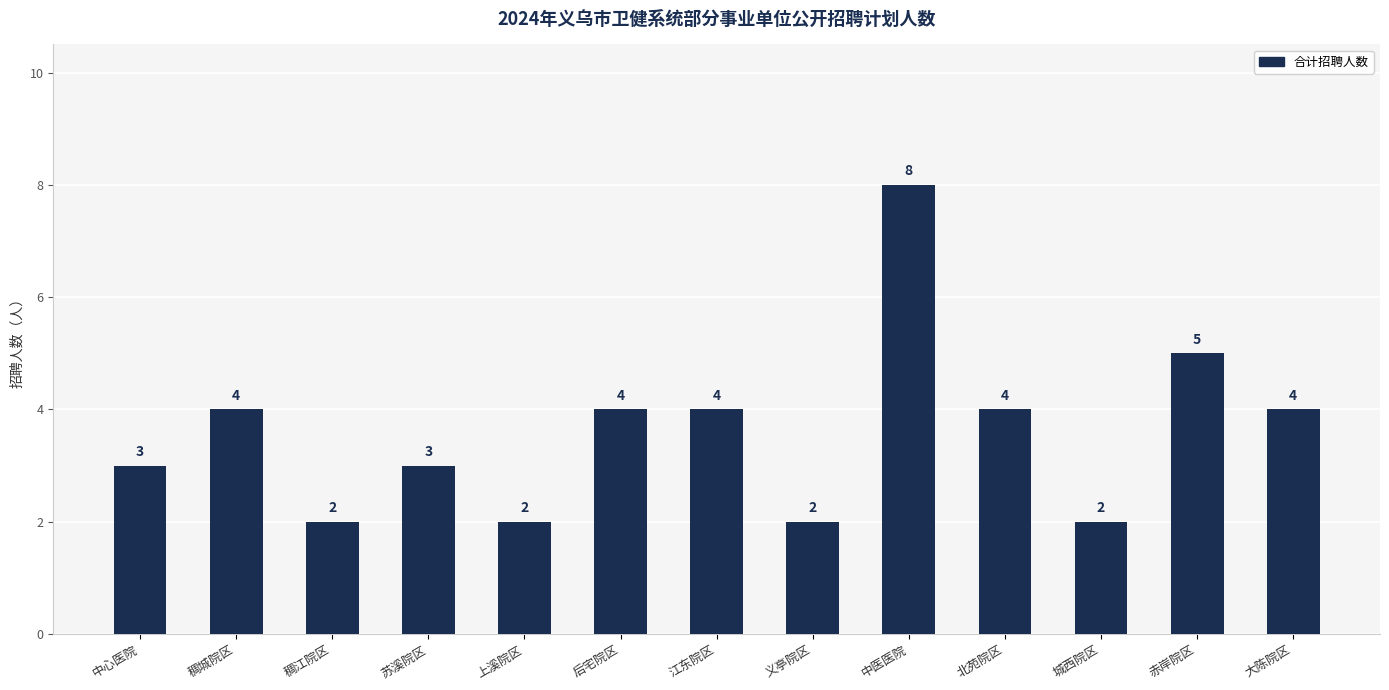

How many values are below 4?

6